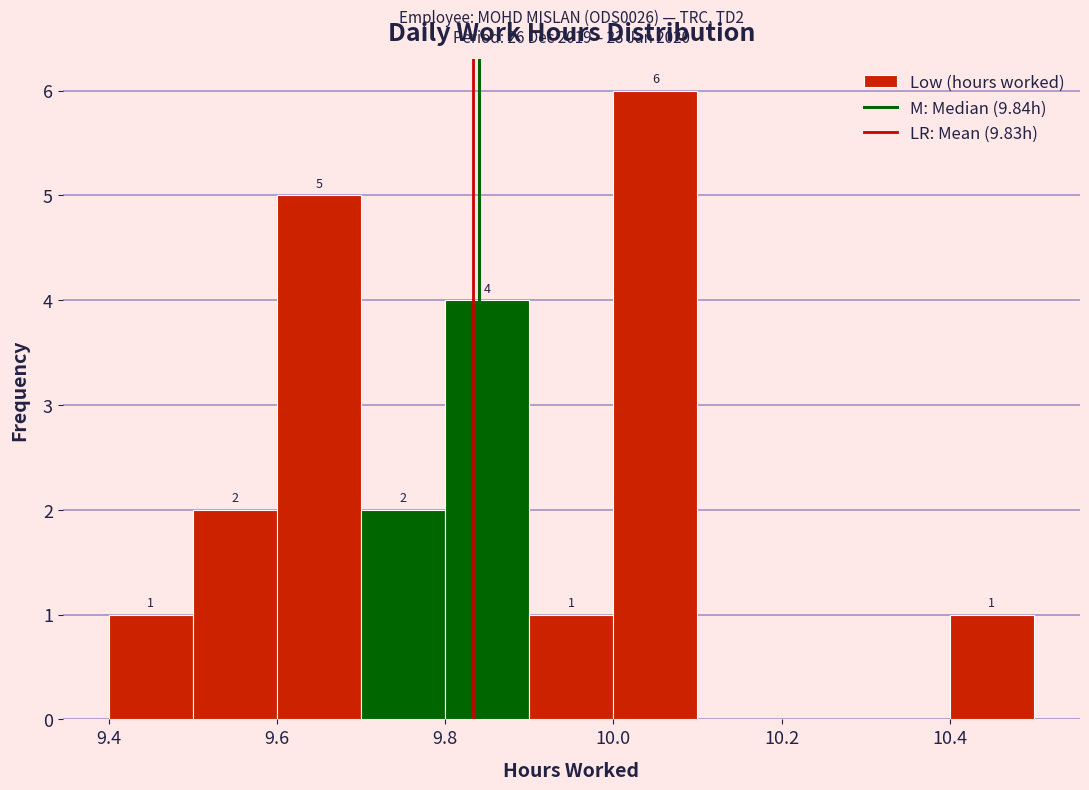

Which range on the x-axis has the tallest bar?

10.0 to 10.1